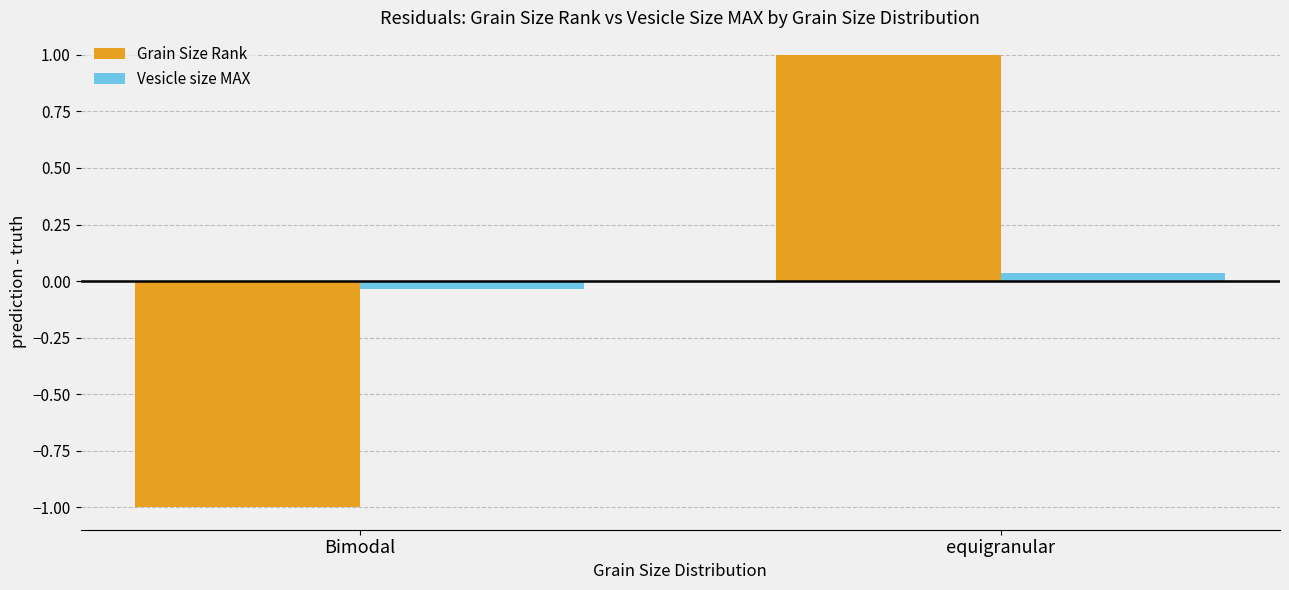

What is the total value across all series at Bimodal?

-1.0